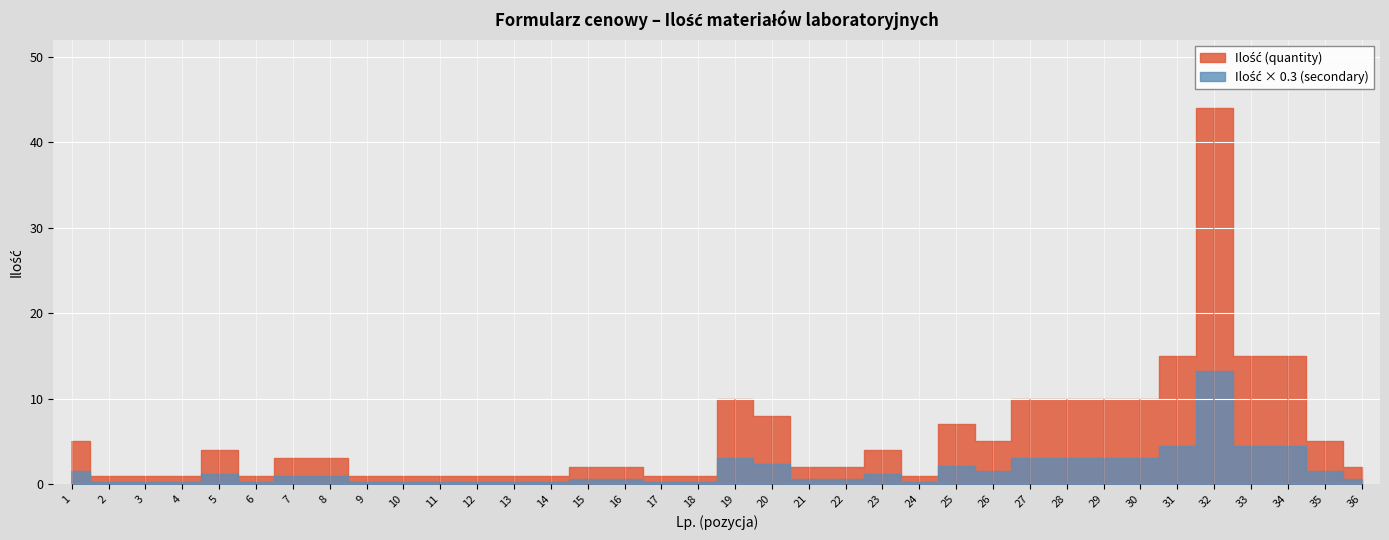

True or false: Ilość (quantity) has a value of 1 at 4.

True